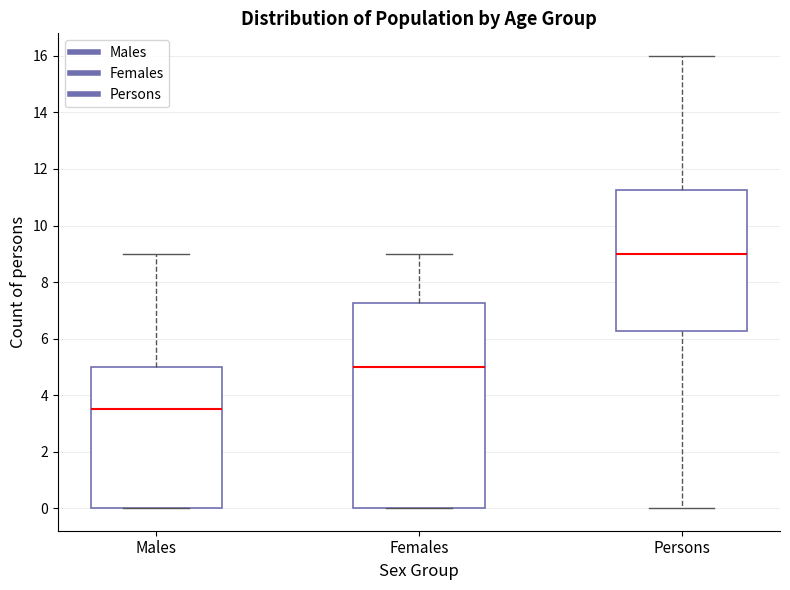

Where does the median line of the box for Males sit on the y-axis? The values are not printed on the chart, so give them approximately, as read against the axis.

3.6